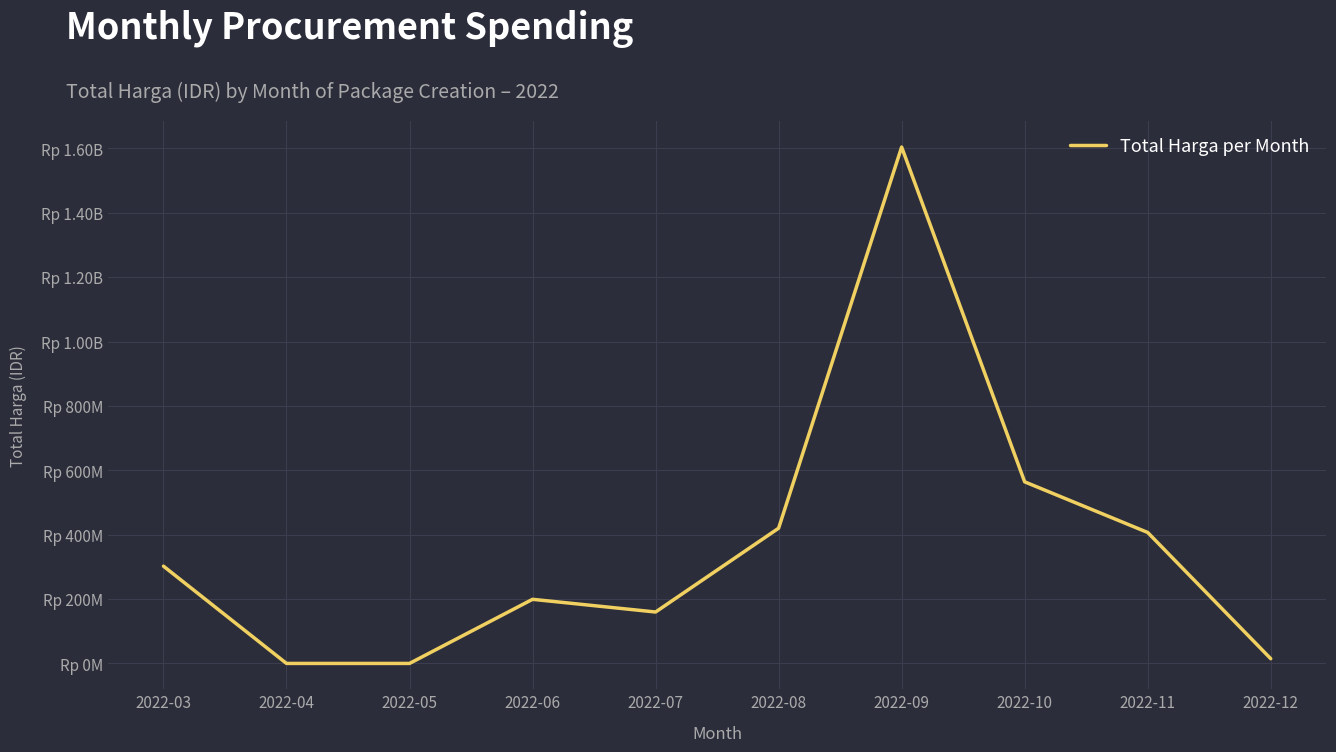

What is the change in value from 2022-04 to 2022-09?

+1604159000